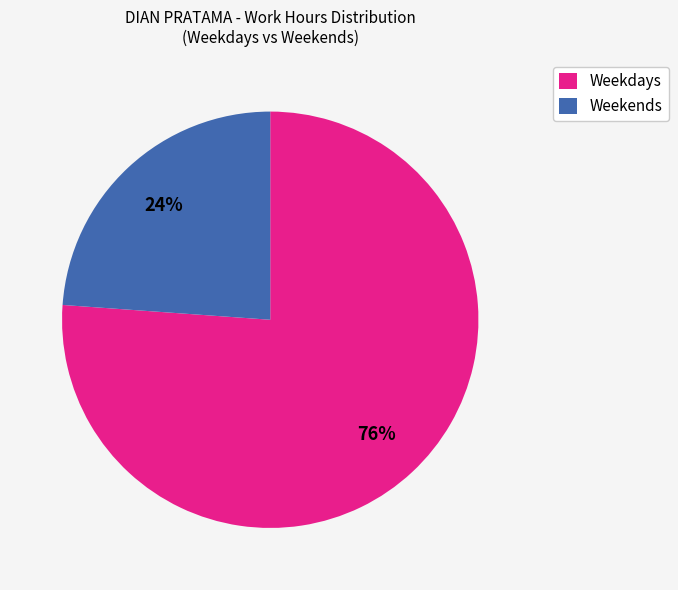

Which has a higher value, Weekdays or Weekends?

Weekdays